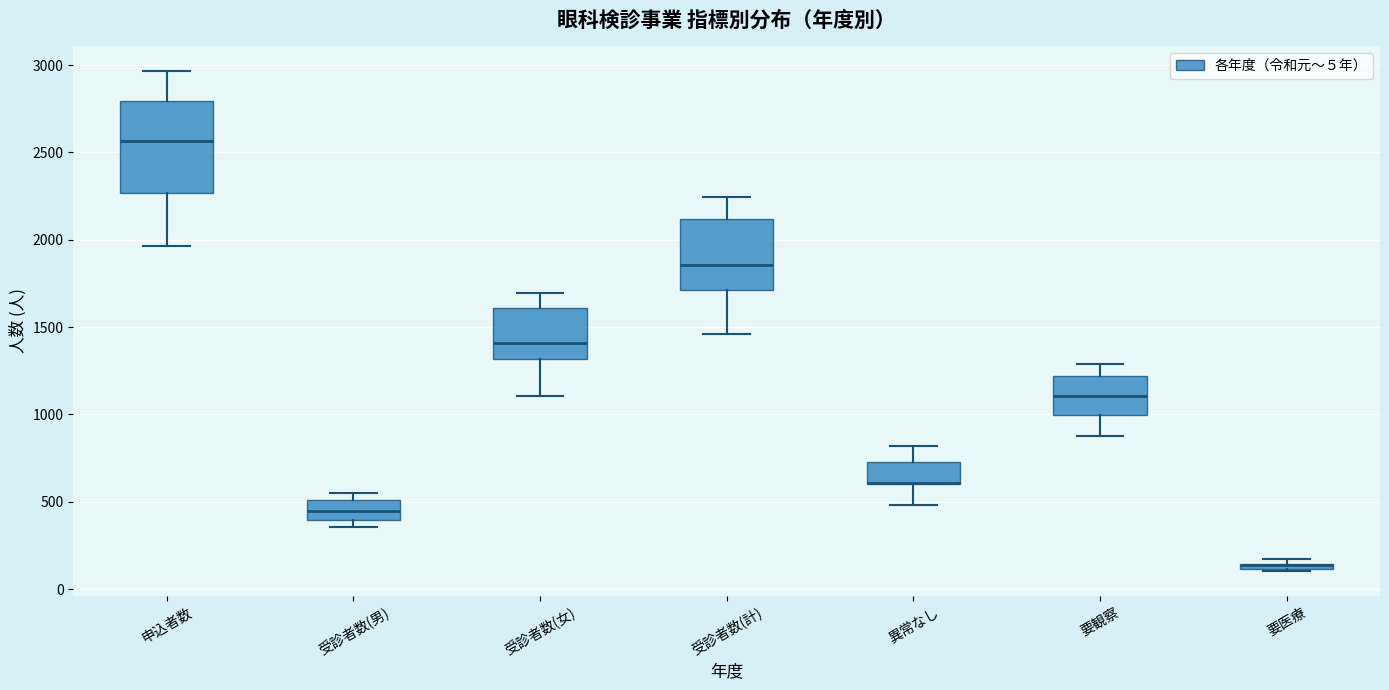

Where does the median line of the box for 要観察 sit on the y-axis? The values are not printed on the chart, so give them approximately, as read against the axis.

1100